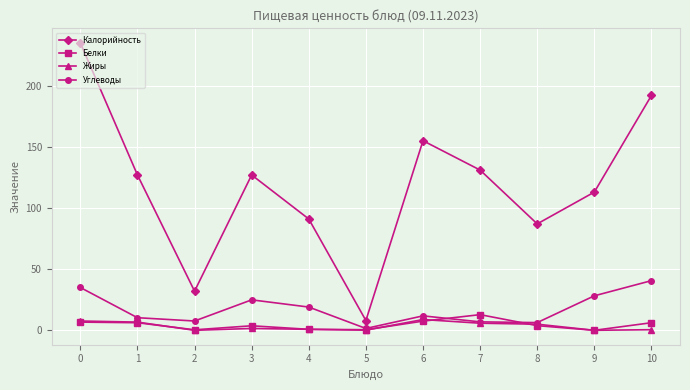

Which series has the widest spread of values?

Калорийность